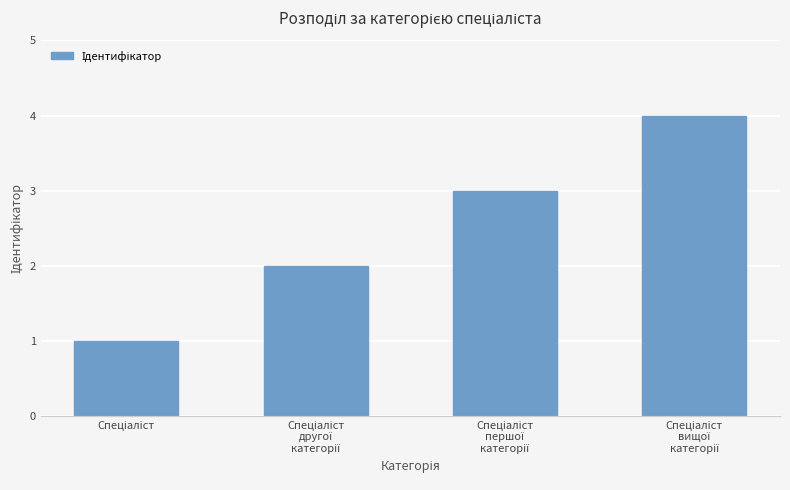

What is the sum of all values?

10